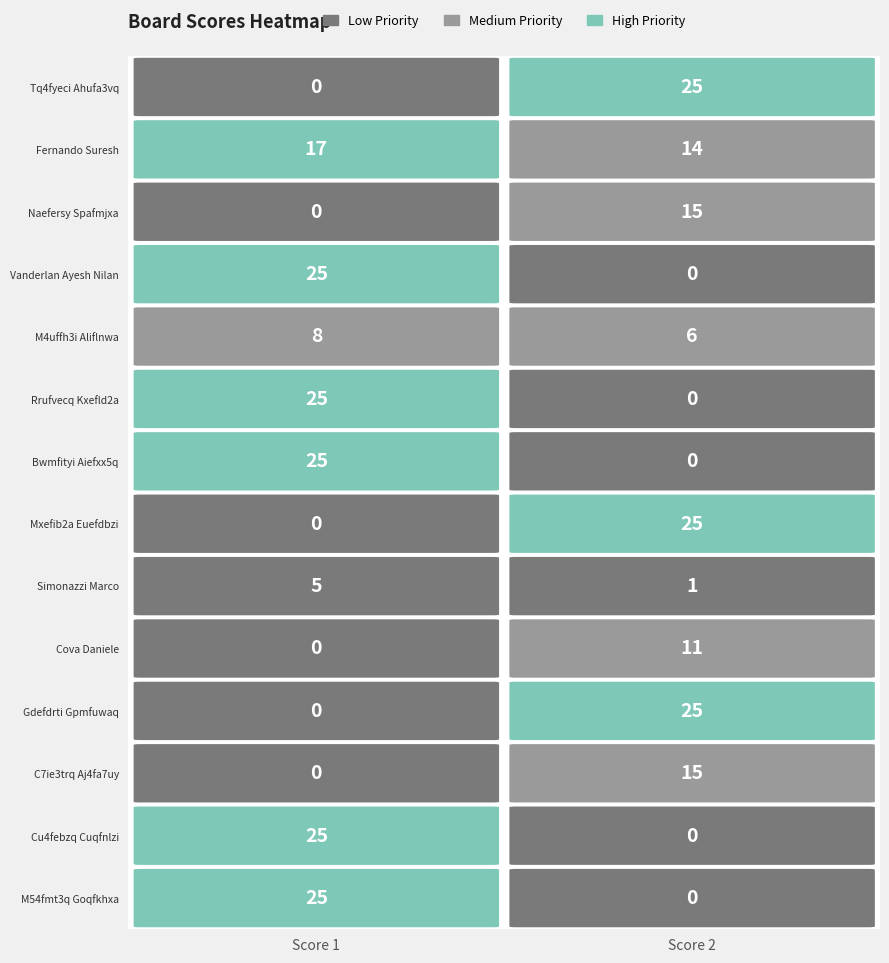

How many data points does each series have?

2